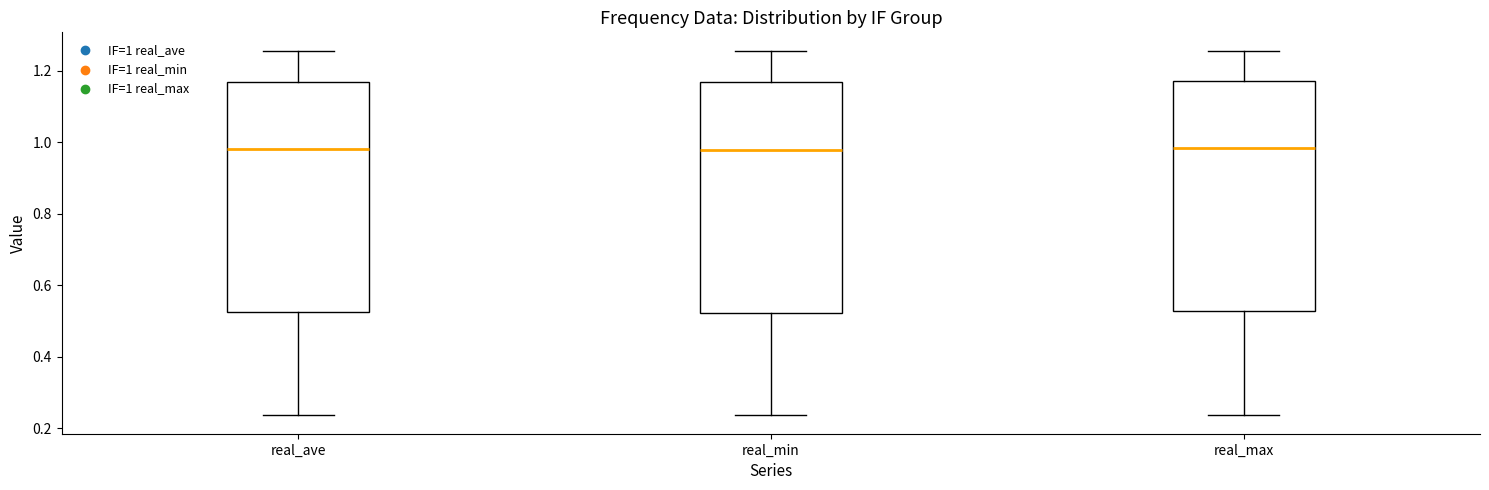

Where does the lower whisker of the box for real_min end on the y-axis? The values are not printed on the chart, so give them approximately, as read against the axis.

0.24